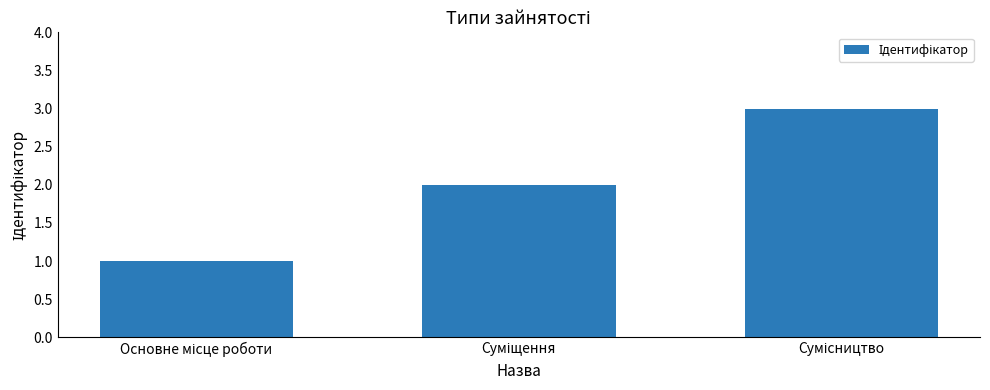

What is the greatest value displayed?

3